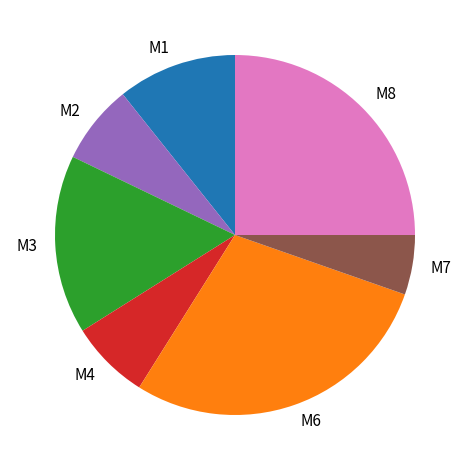

Does any single category account for the majority?

No